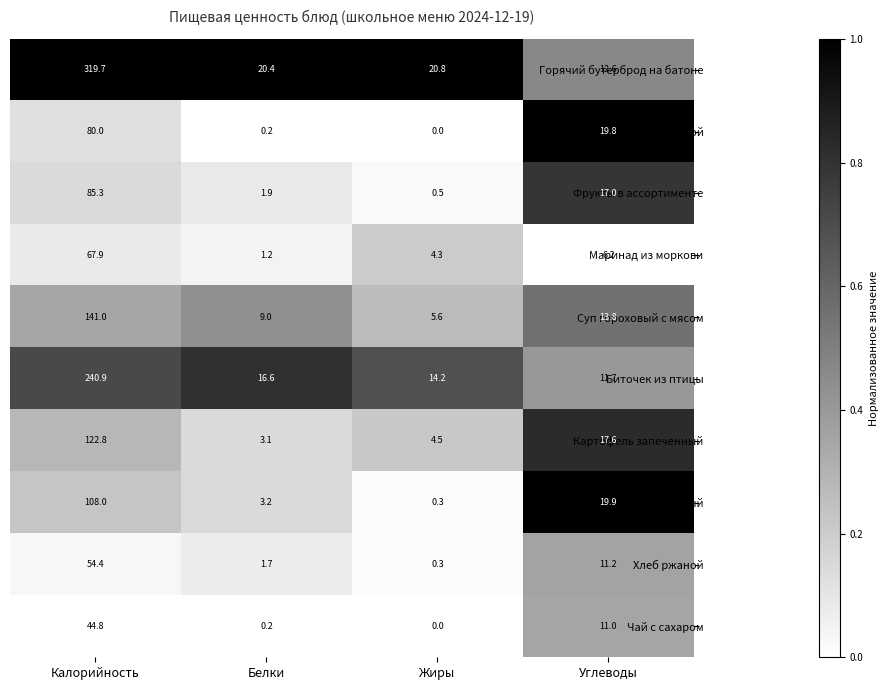

What is the sum of the Биточек из птицы values at Жиры and Белки?

30.8